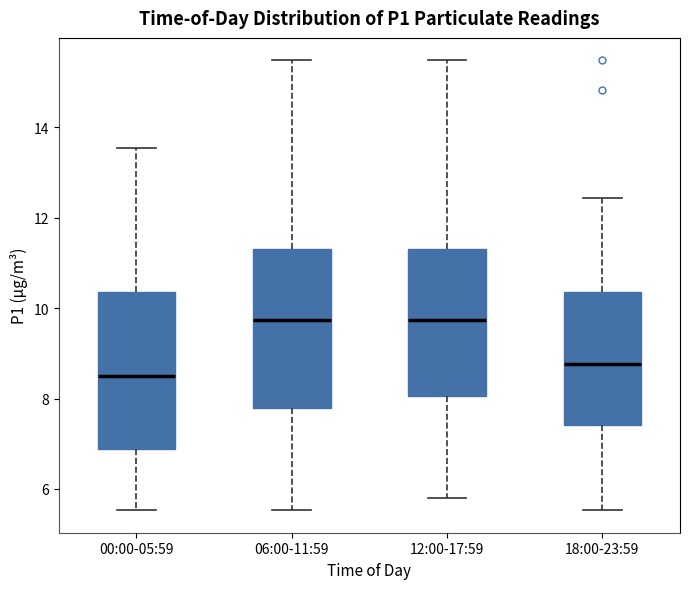

Where does the lower whisker of the box for 18:00-23:59 end on the y-axis? The values are not printed on the chart, so give them approximately, as read against the axis.

5.6